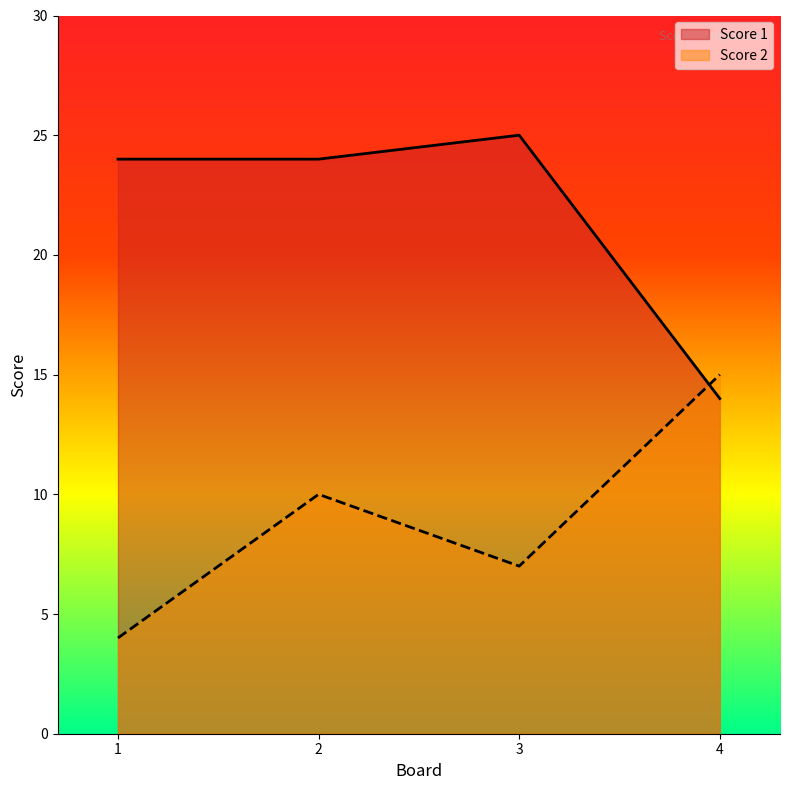

Which series has the largest range (max minus min)?

Score 1